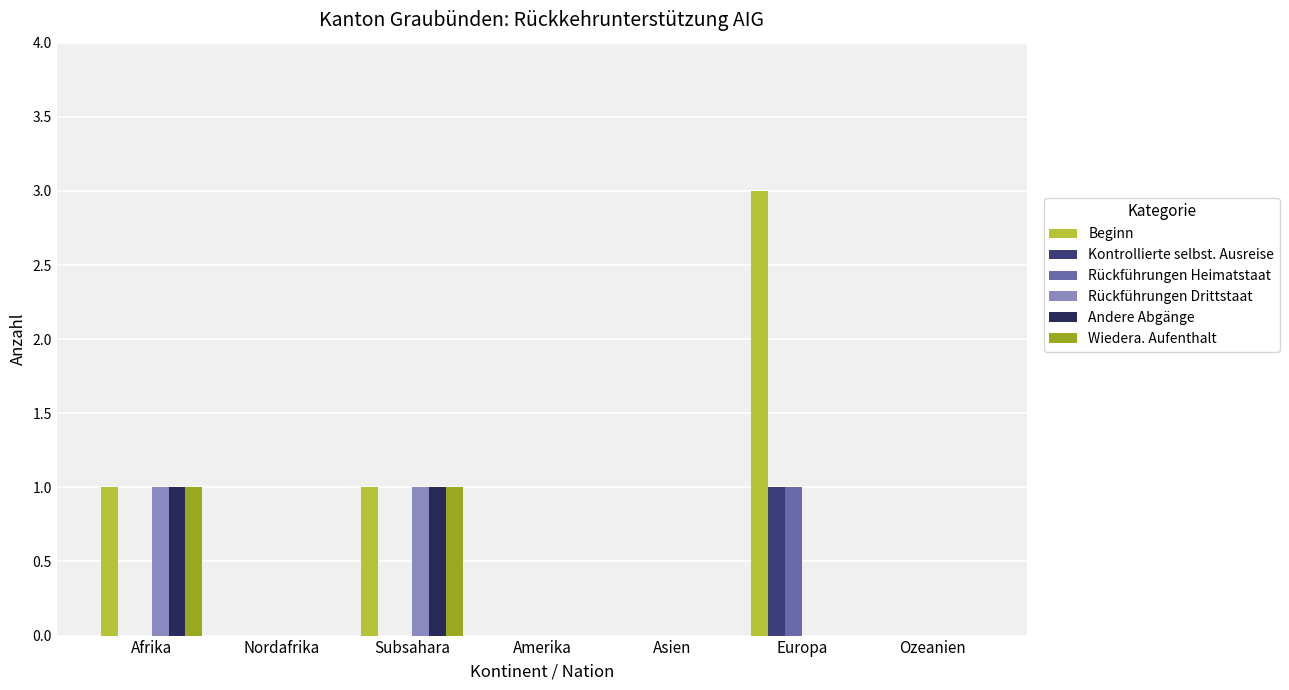

Reading right to left, extract all data points from this chart.

Beginn: Ozeanien=0	Europa=3	Asien=0	Amerika=0	Subsahara=1	Nordafrika=0	Afrika=1
Kontrollierte selbst. Ausreise: Ozeanien=0	Europa=1	Asien=0	Amerika=0	Subsahara=0	Nordafrika=0	Afrika=0
Rückführungen Heimatstaat: Ozeanien=0	Europa=1	Asien=0	Amerika=0	Subsahara=0	Nordafrika=0	Afrika=0
Rückführungen Drittstaat: Ozeanien=0	Europa=0	Asien=0	Amerika=0	Subsahara=1	Nordafrika=0	Afrika=1
Andere Abgänge: Ozeanien=0	Europa=0	Asien=0	Amerika=0	Subsahara=1	Nordafrika=0	Afrika=1
Wiedera. Aufenthalt: Ozeanien=0	Europa=0	Asien=0	Amerika=0	Subsahara=1	Nordafrika=0	Afrika=1